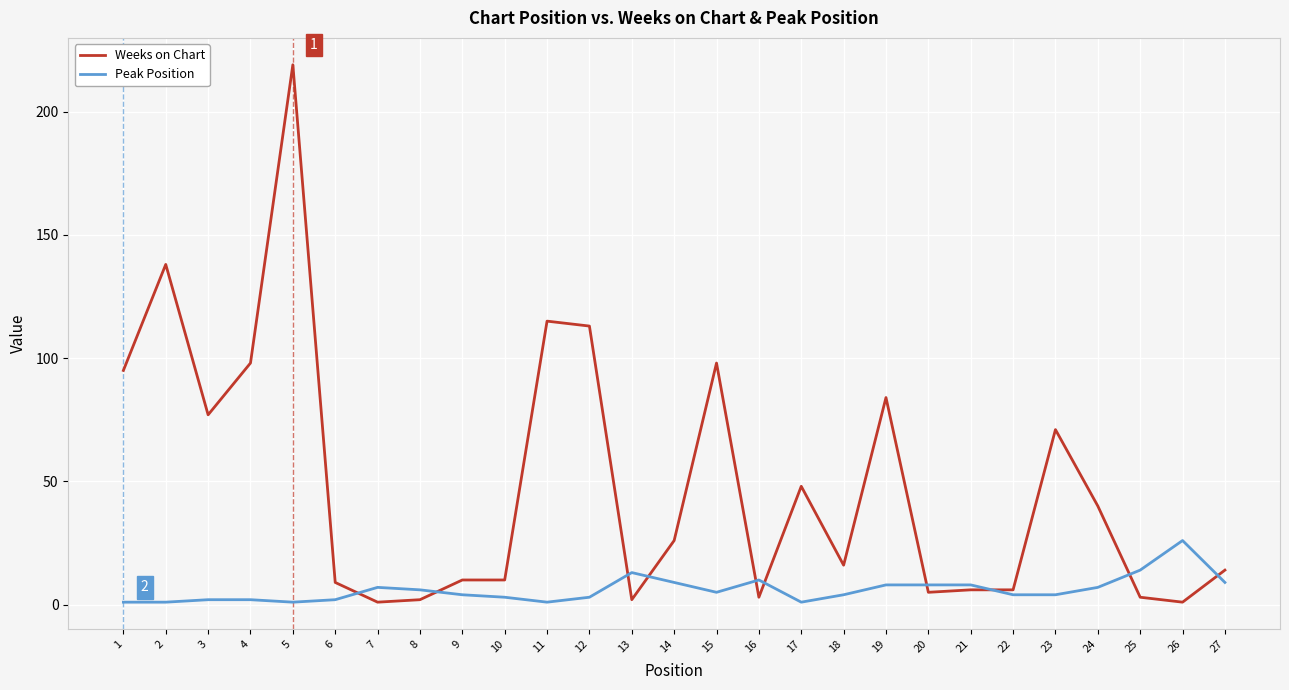

What is the sum of the Weeks on Chart values at 1 and 24?

135